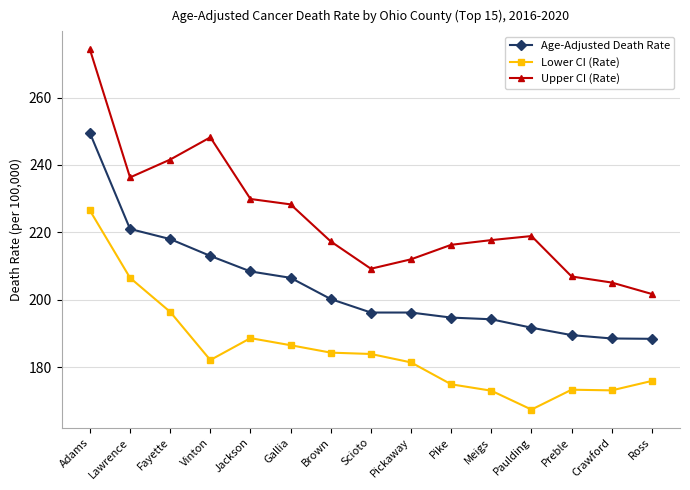

Between Brown and Crawford, which series saw the biggest shift?

Upper CI (Rate)